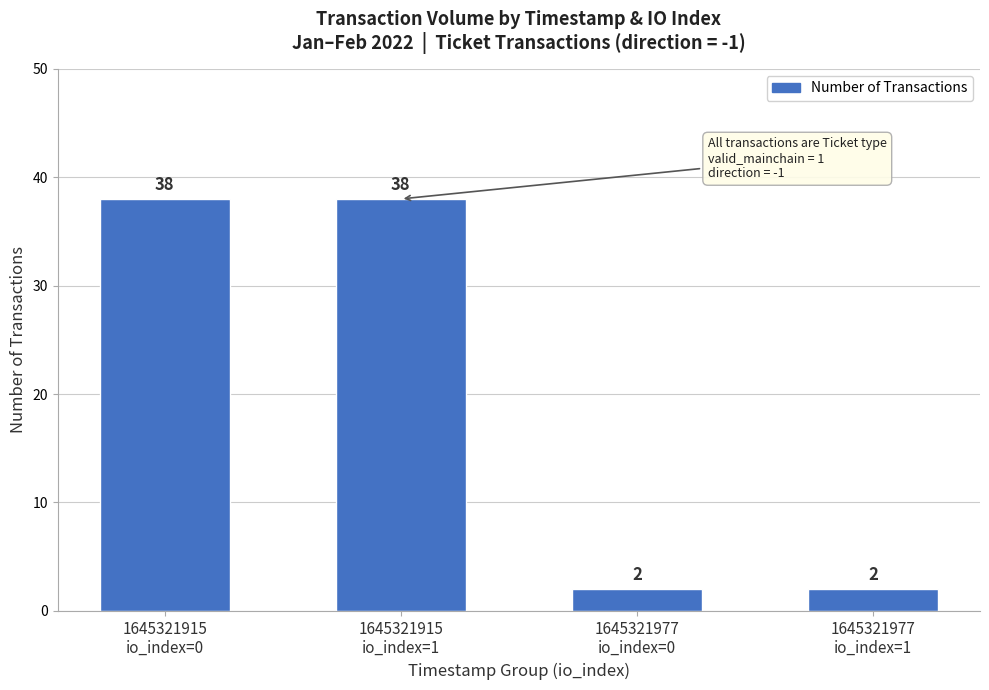

What is the greatest value displayed?

38